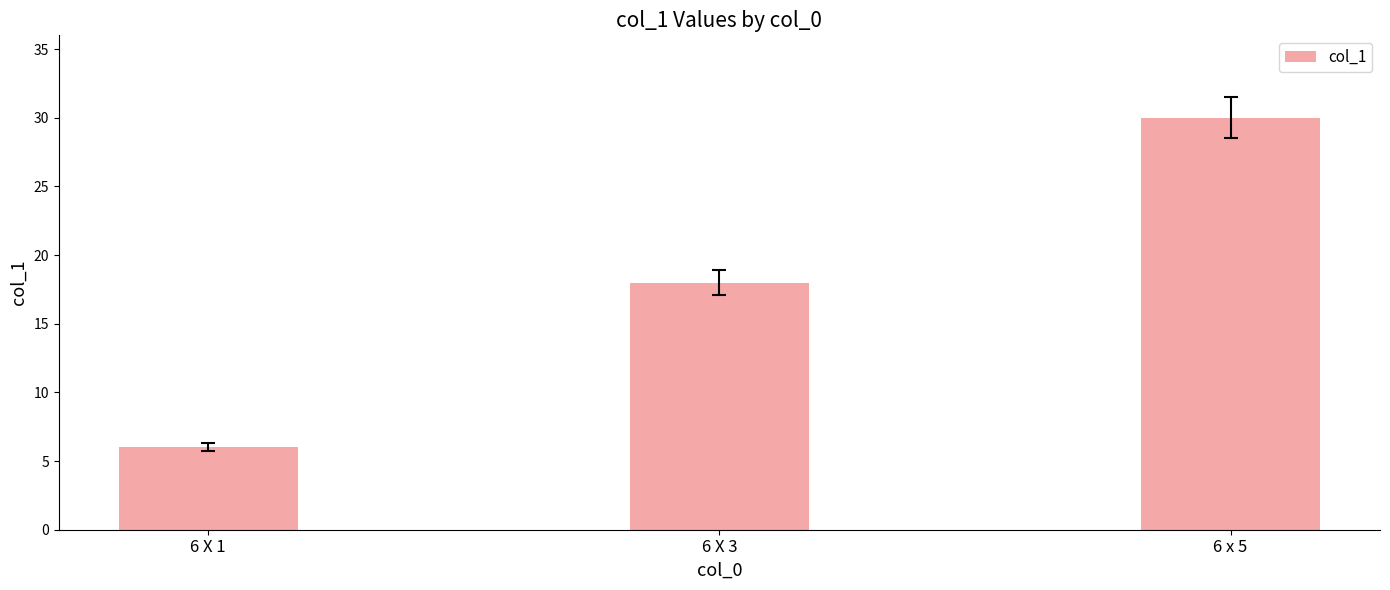

Is it true that the value at 6 X 1 is 3?

False